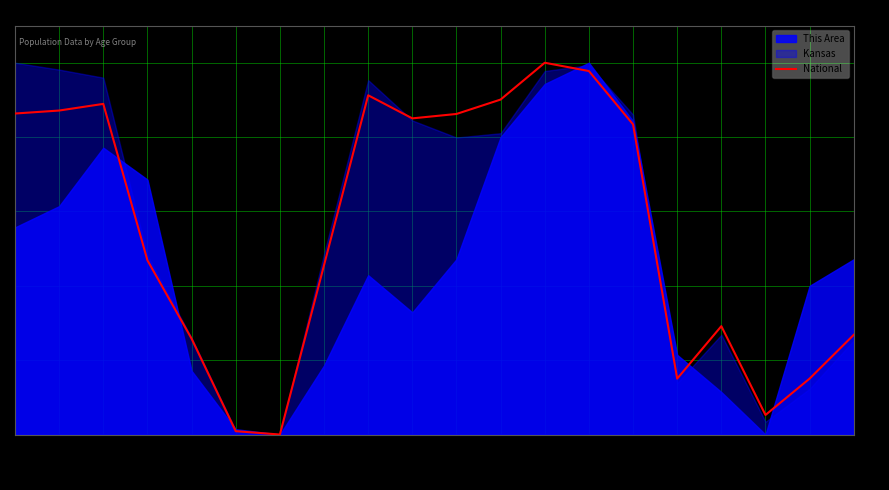

Count the number of values greater than 83.

10